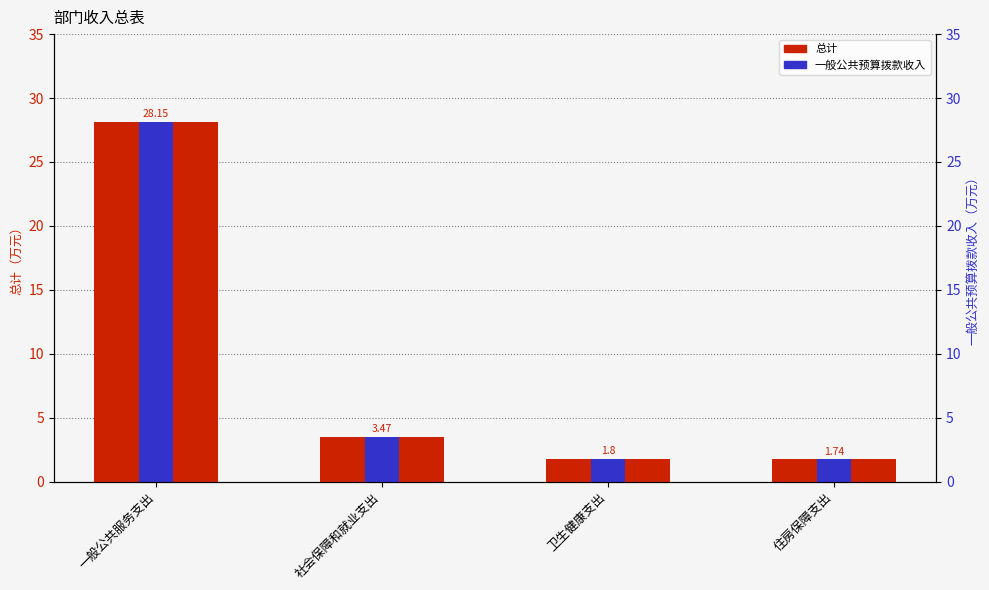

What is the sum of the 一般公共预算拨款收入 values at 住房保障支出 and 社会保障和就业支出?

5.2